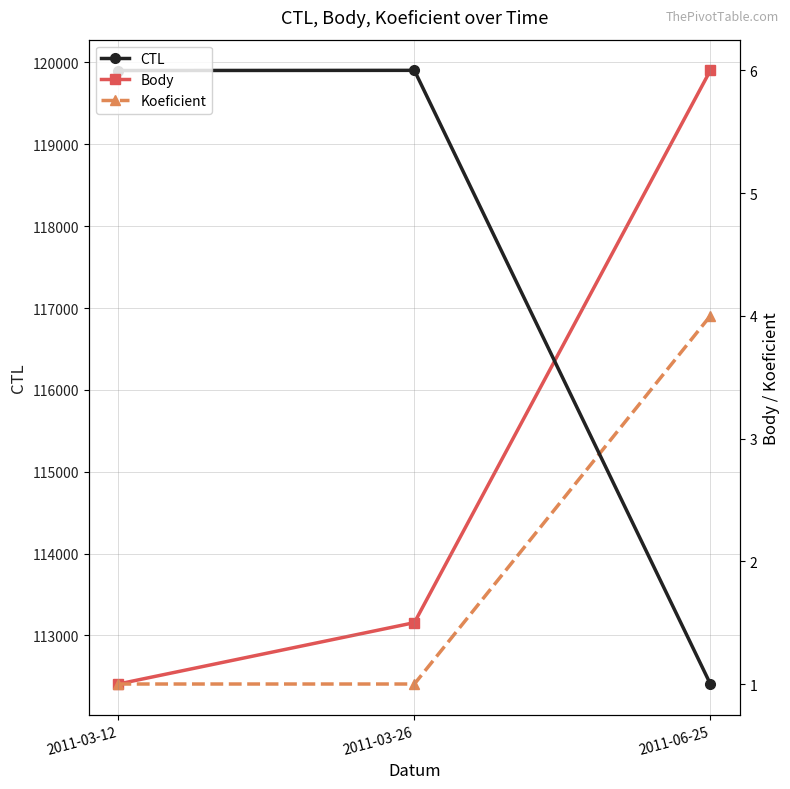

What is the difference between the maximum and minimum values in the CTL series?

7497